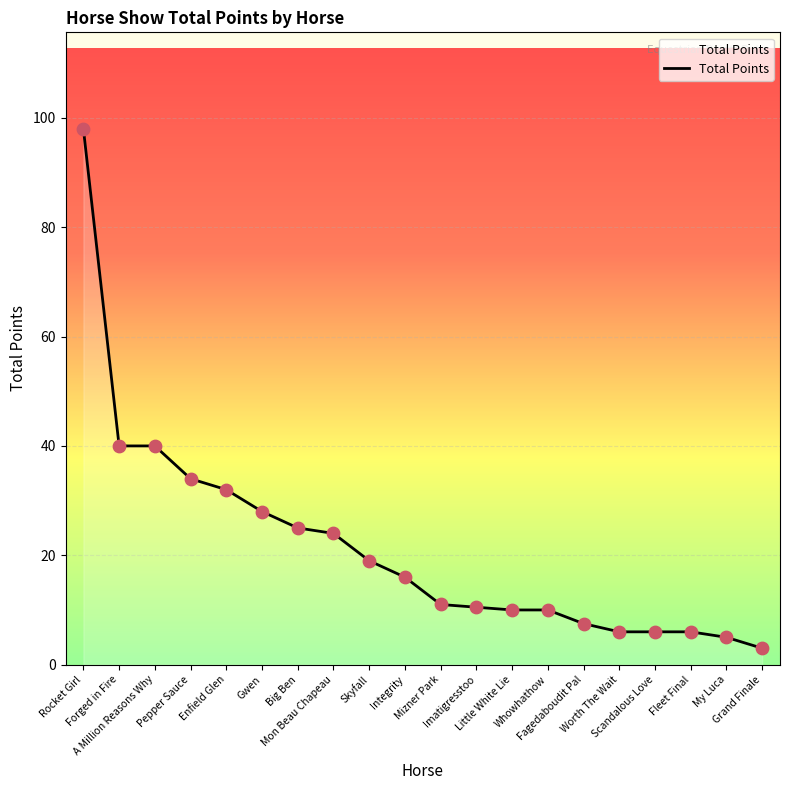

Which has a higher value, Mon Beau Chapeau or Scandalous Love?

Mon Beau Chapeau